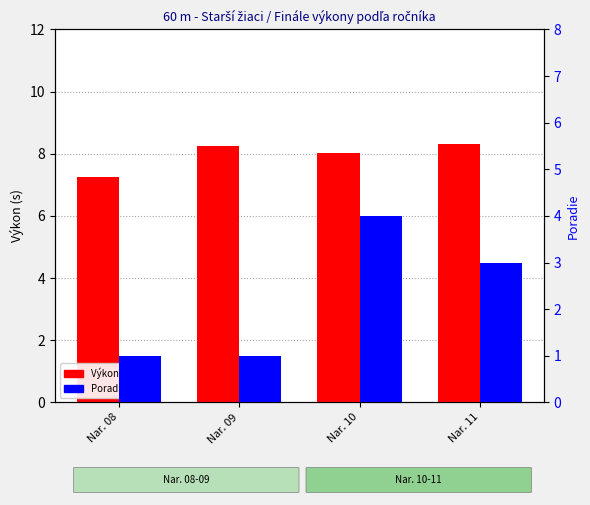

Reading left to right, extract all data points from this chart.

Výkon (s): 7.3	8.2	8.0	8.3
Poradie: 1.0	1.0	4.0	3.0